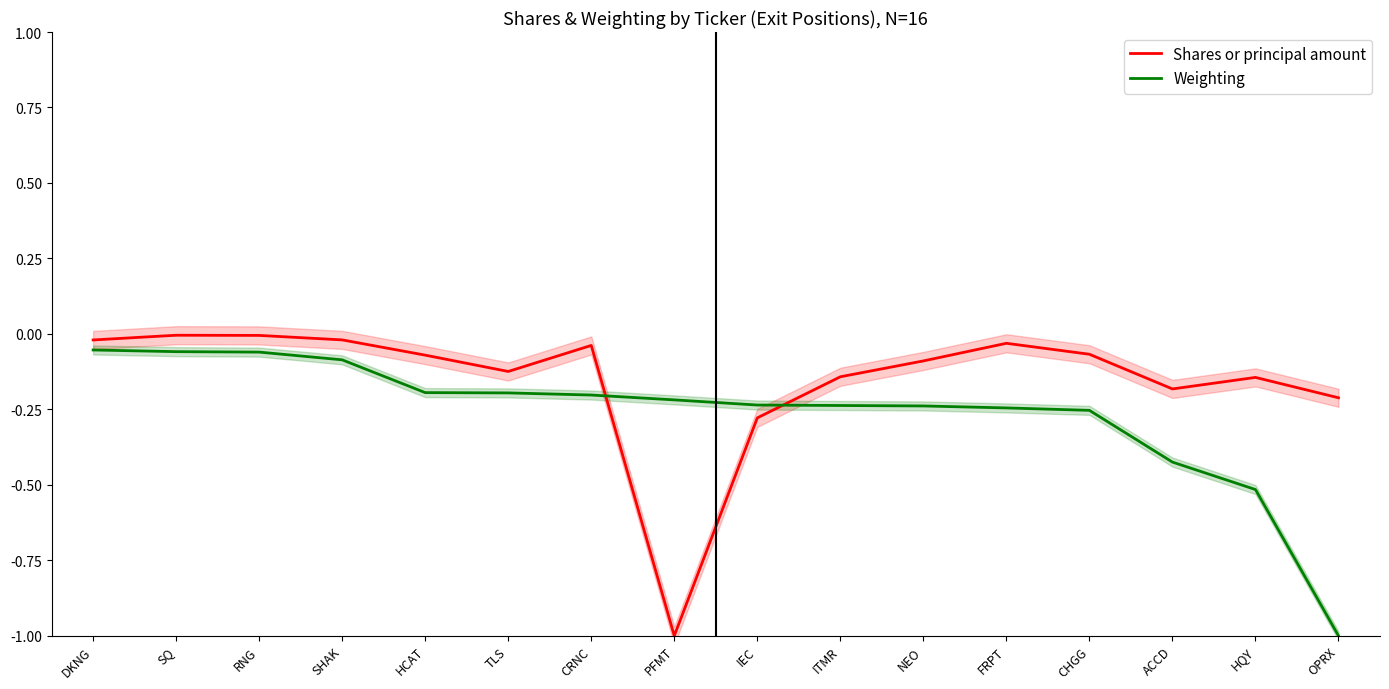

What is the total value across all series at PFMT?

-1.2